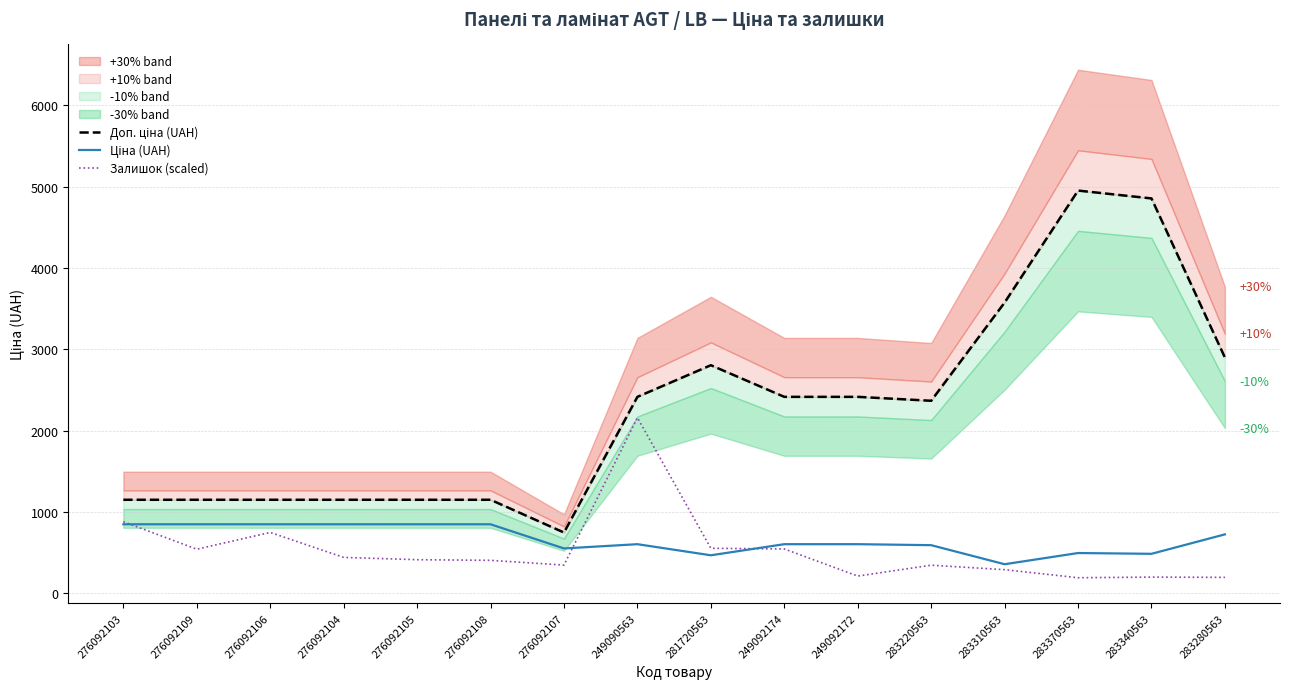

What is the label of the 9th point from the right?

249090563